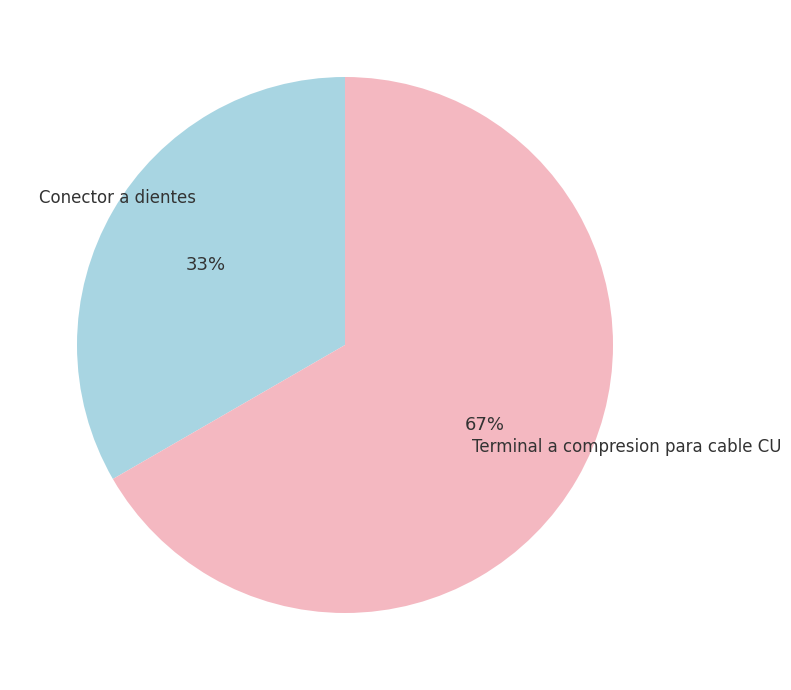

Count the number of slices in the pie.

2